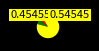

Is there a majority slice in this chart?

Yes